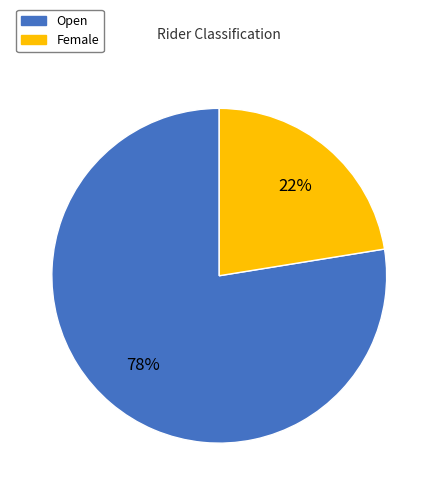

To the nearest percent, what is the average slice percentage?

50%